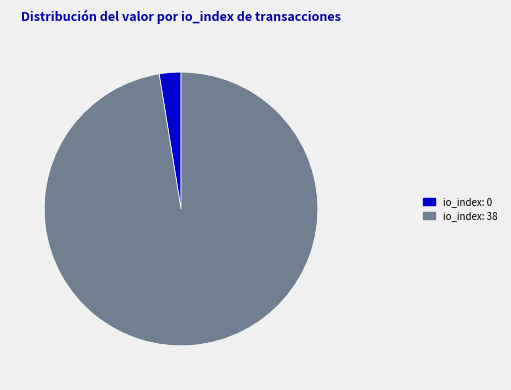

Count the number of slices in the pie.

2